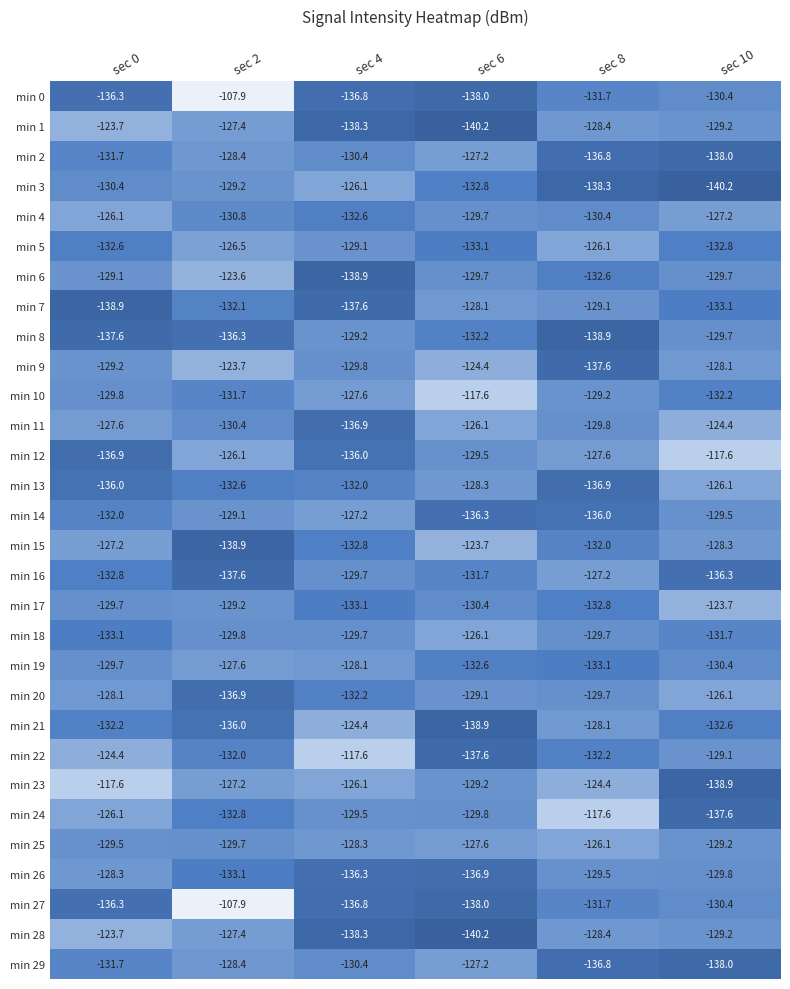

True or false: min 18 has a value of -129.8 at sec 2.

True